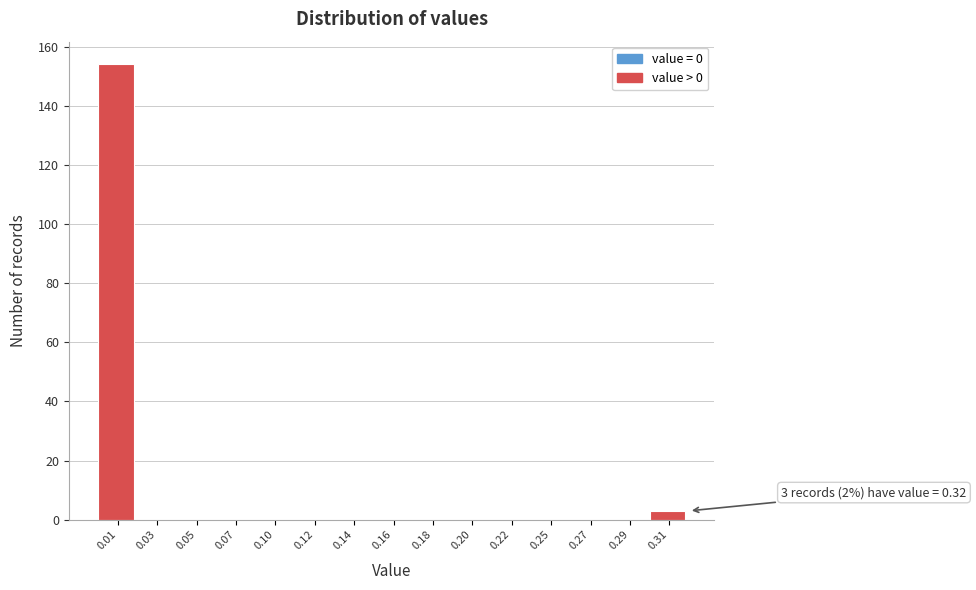

Reading left to right, what are all the values shown in this chart?

0.01=154	0.03=0	0.05=0	0.07=0	0.10=0	0.12=0	0.14=0	0.16=0	0.18=0	0.20=0	0.22=0	0.25=0	0.27=0	0.29=0	0.31=3